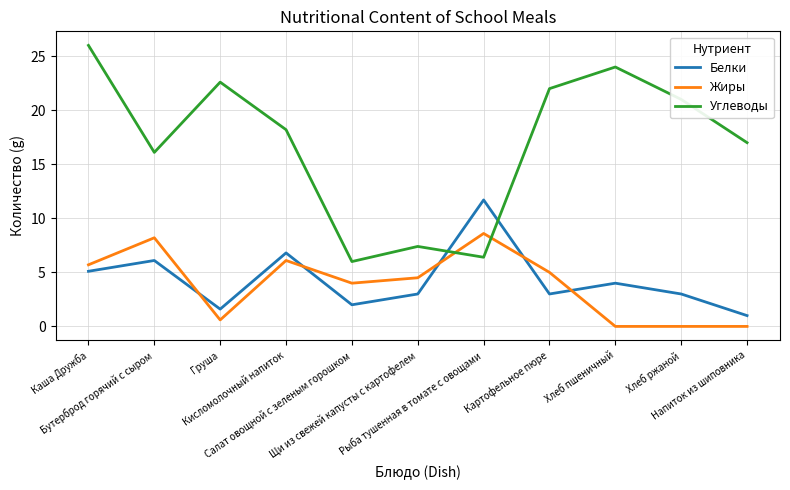

Which series has the largest range (max minus min)?

Углеводы